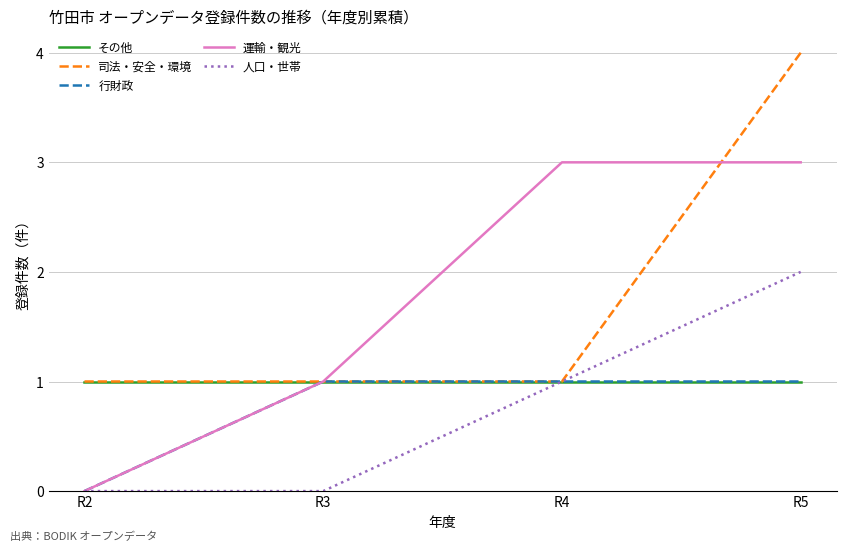

What is the maximum value for 人口・世帯?

2